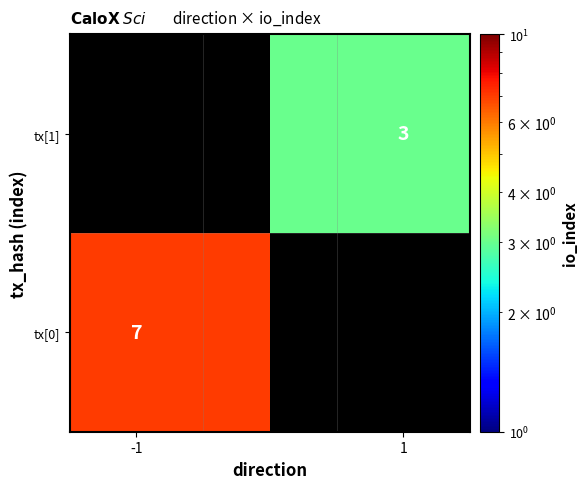

Rank the series by their average value, from lowest to highest.

tx[0], tx[1]